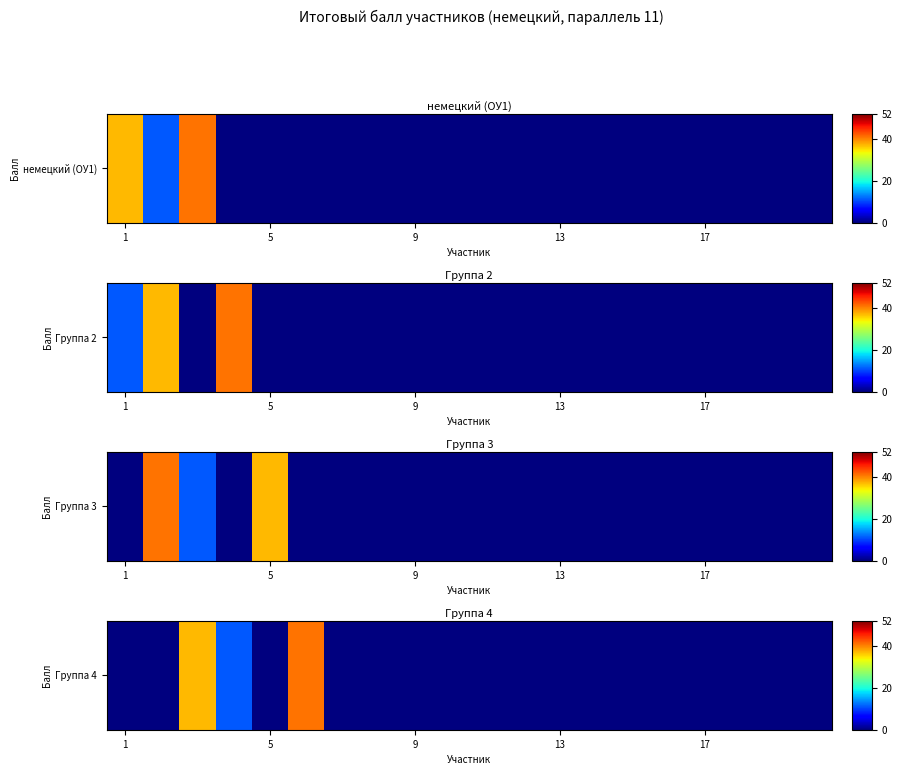

What is the difference between the second highest and minimum values?

37